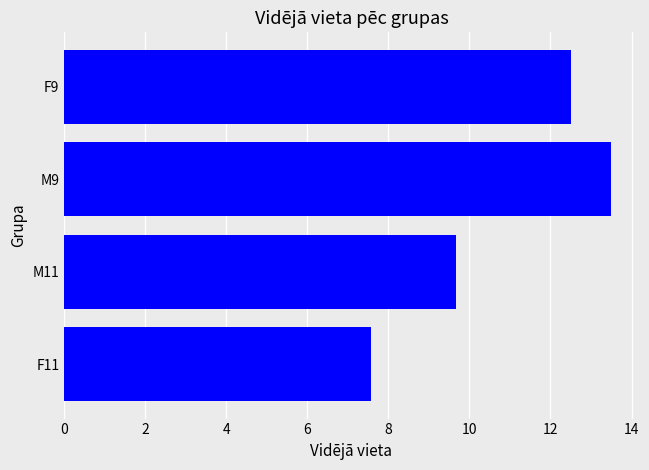

Is it true that the value at F11 is 11.5?

False